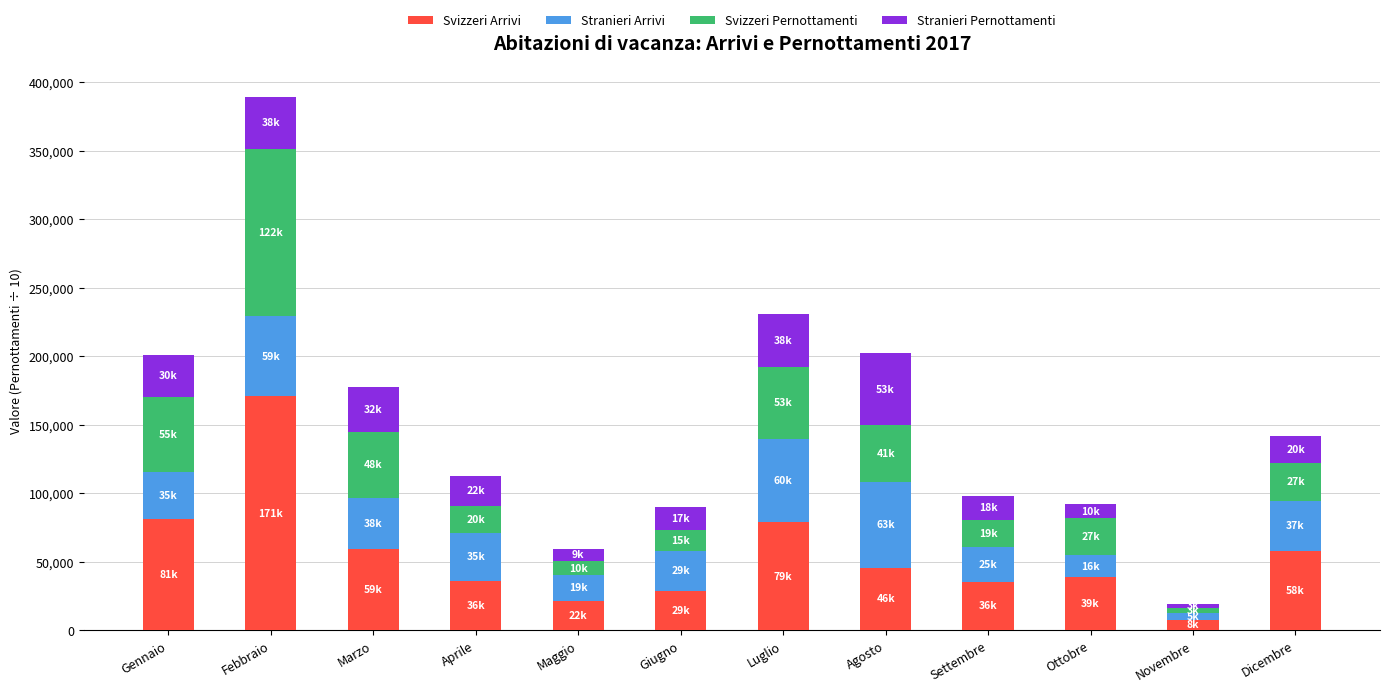

What is the average value of the Svizzeri Arrivi series?

55193.9